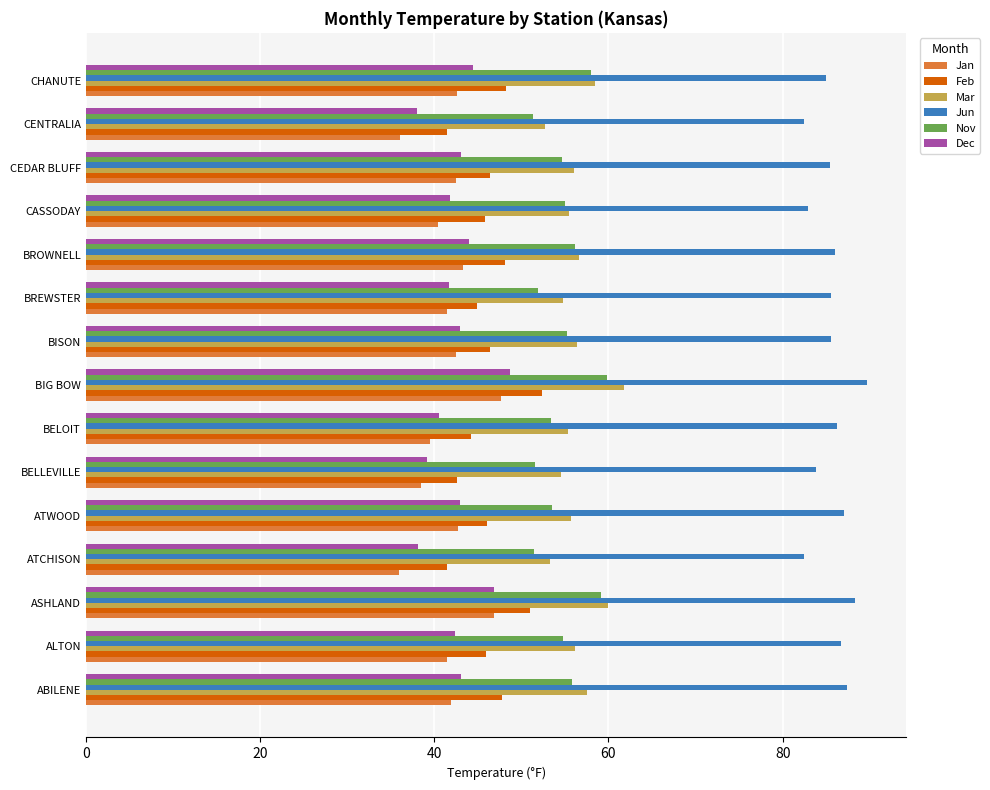

Which series has the largest range (max minus min)?

Jan